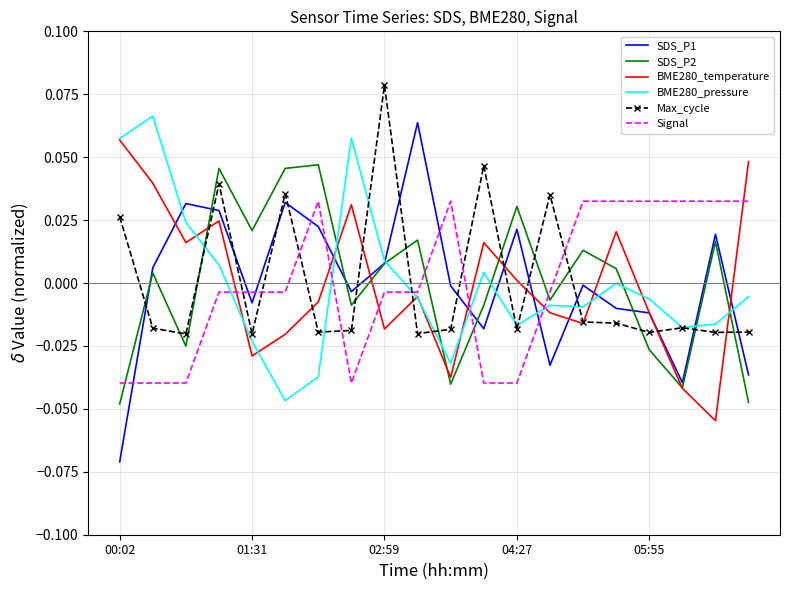

Which series has the widest spread of values?

SDS_P1